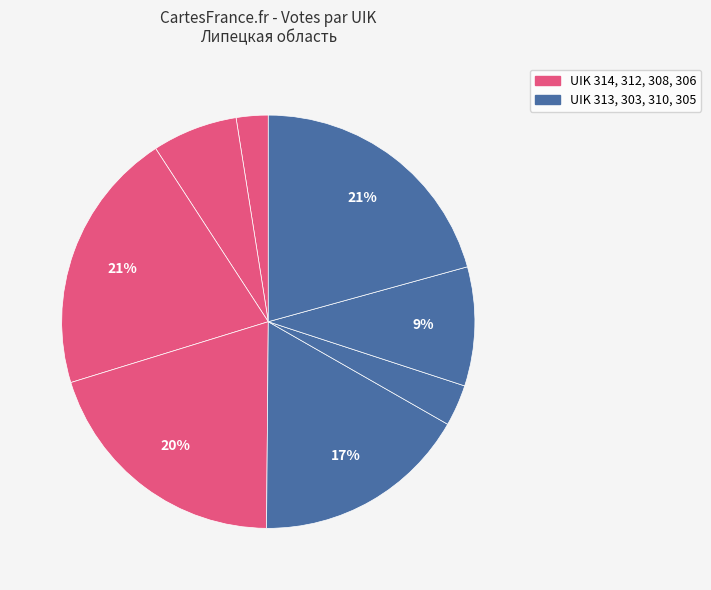

Which slice is the smallest?

314